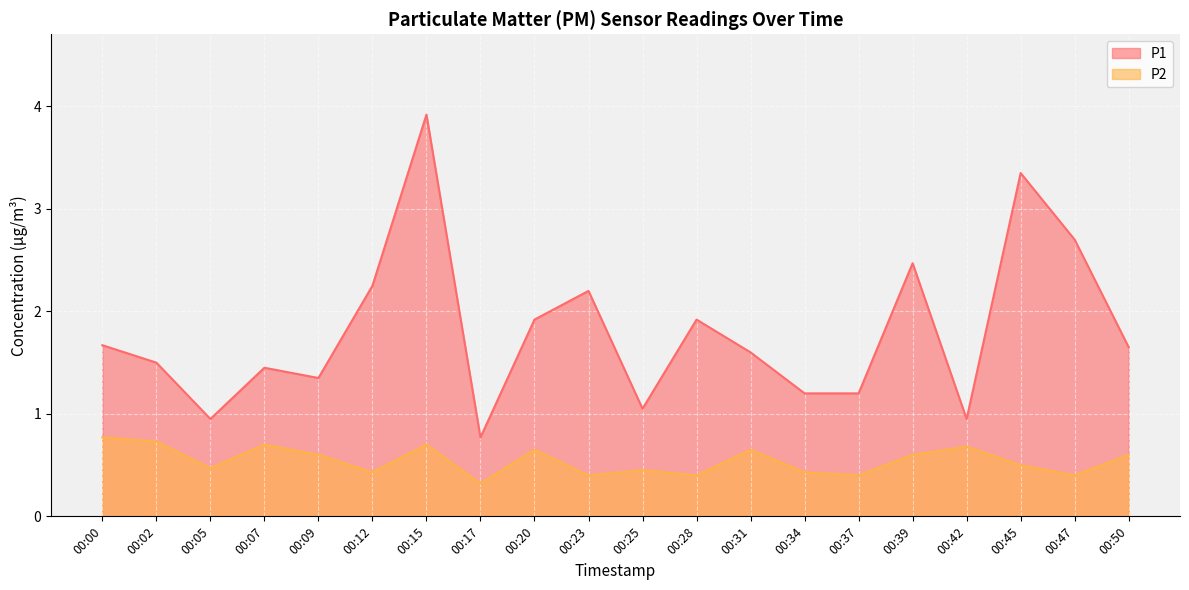

What value does the P2 series have at 00:15?

0.7